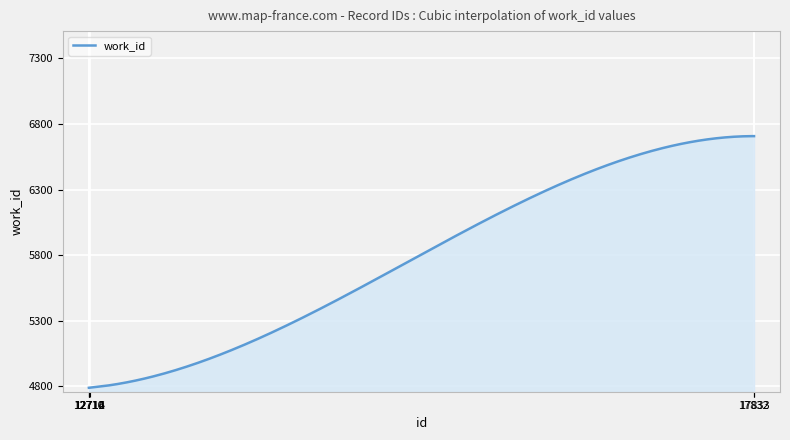

What is the greatest value displayed?

6707.0